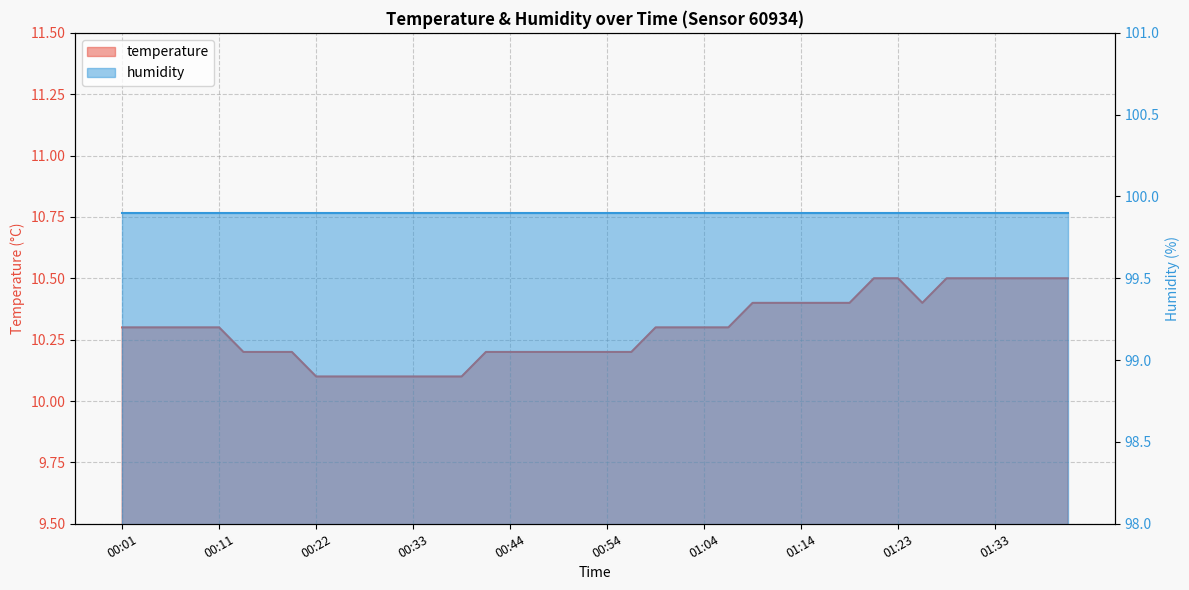

Is it true that the value at 01:28 is 17.4?

False